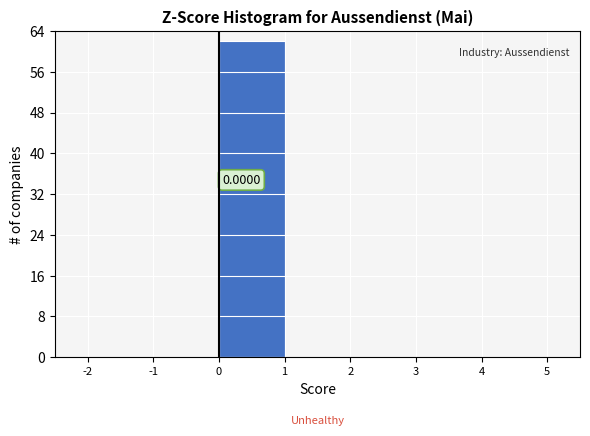

Over which range of the x-axis is the bar tallest?

0 to 1